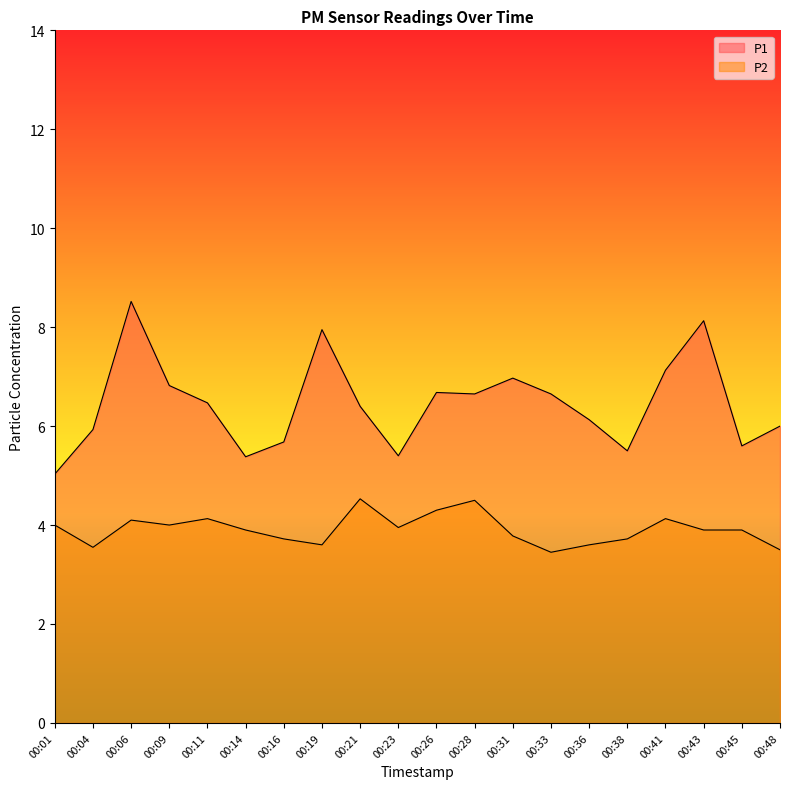

Is it true that P2 equals 1.9 at 00:06?

False